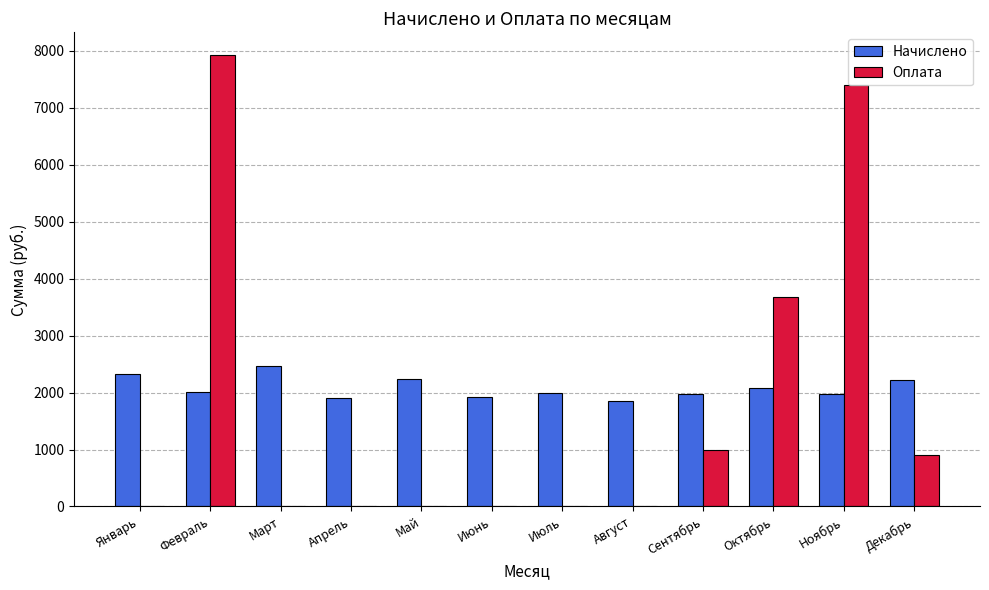

Which series changed the most between Июль and Декабрь?

Оплата